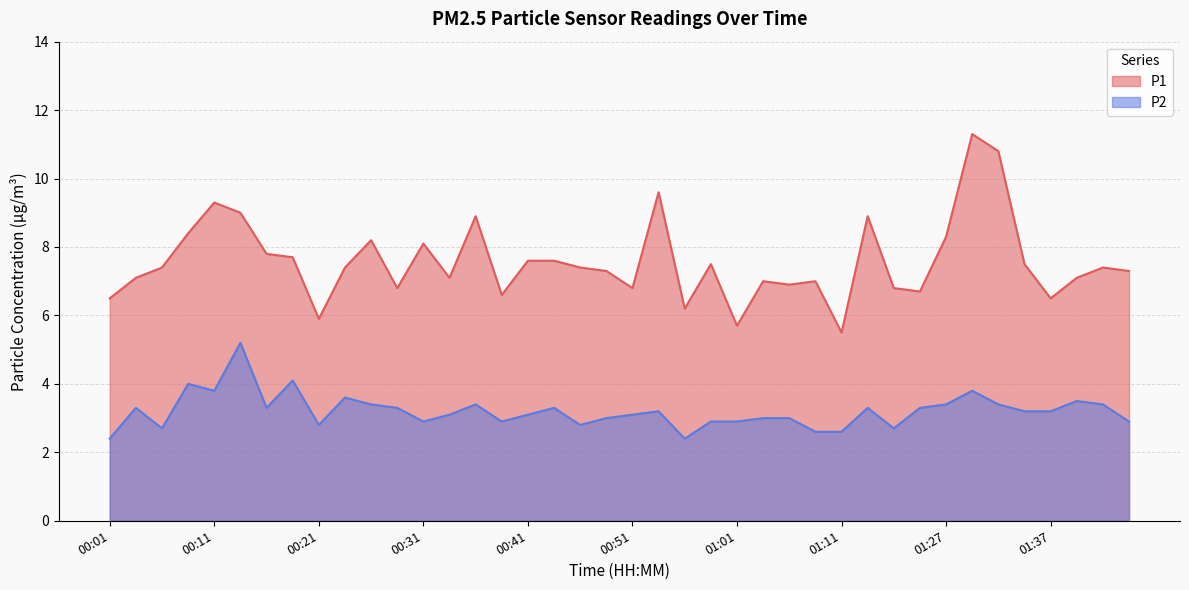

At which category is the sum across all series the highest?

01:29